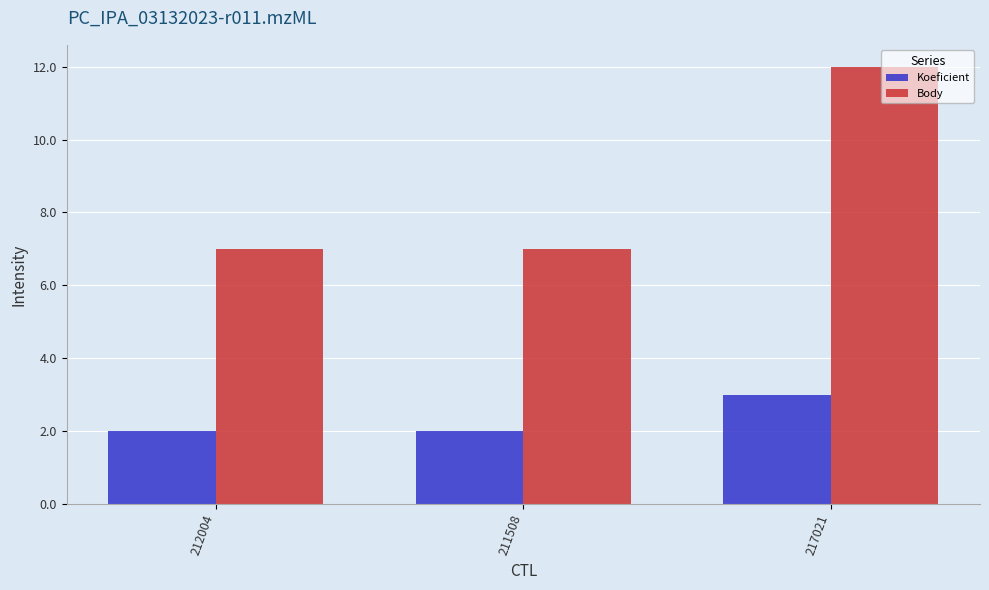

Reading right to left, what are all the values shown in this chart?

Koeficient: 3	2	2
Body: 12	7	7